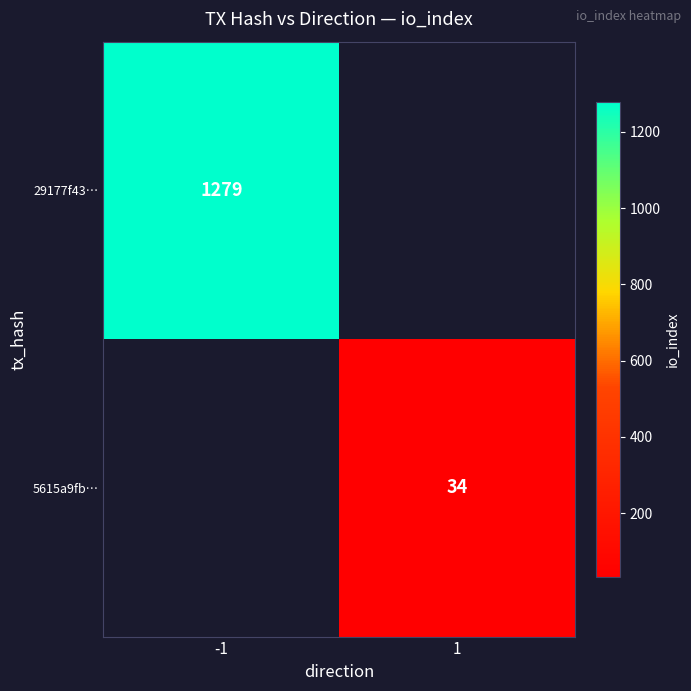

True or false: 29177f43… has a value of 2086 at -1.

False